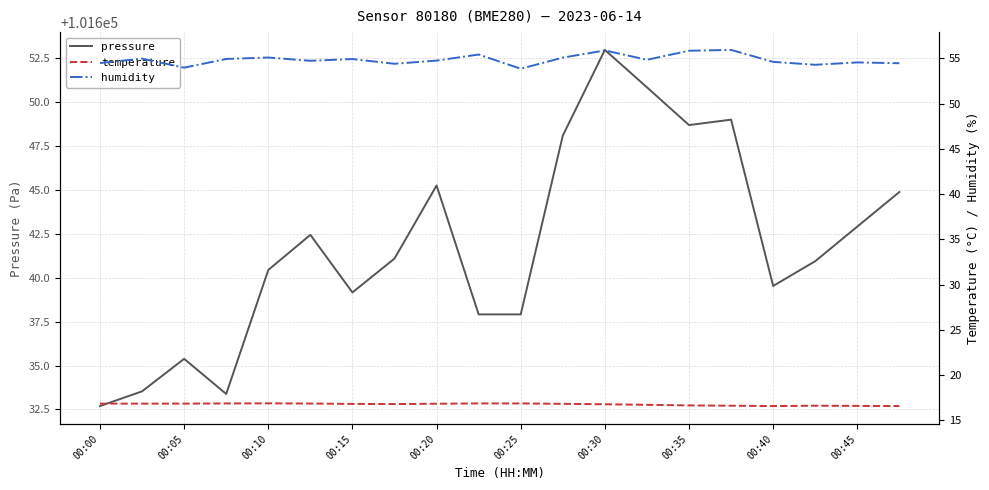

List the series in order of their peak value, lowest first.

temperature, humidity, pressure